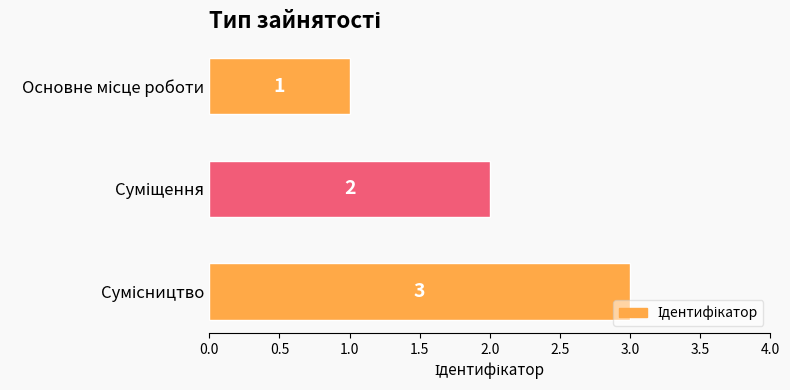

What is the value of the 1st bar from the top?

1